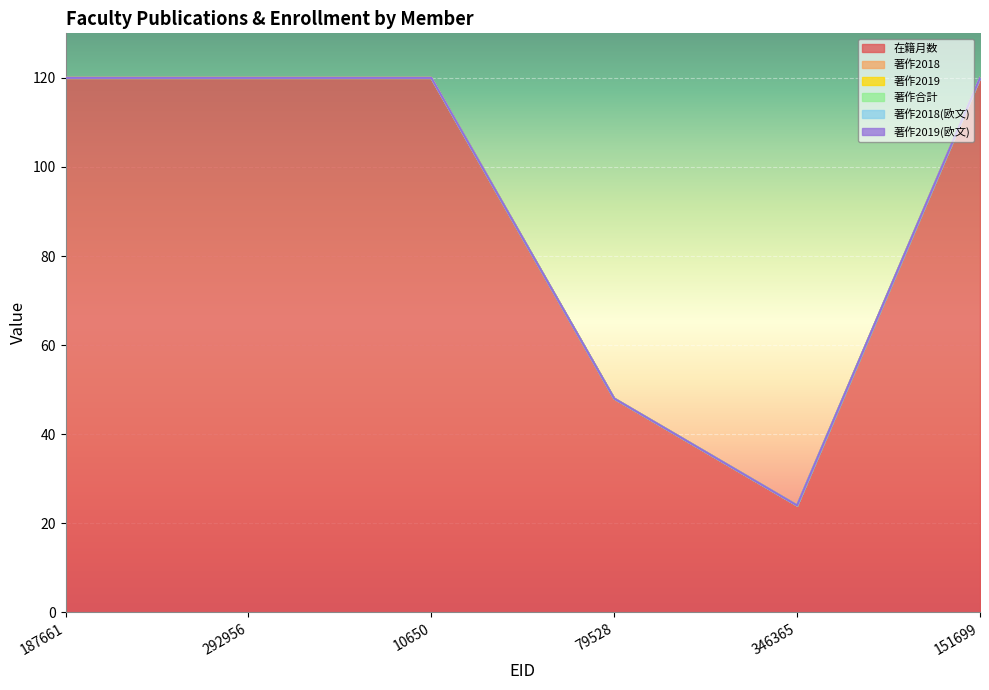

At which label is 著作2019 closest to 0?

187661